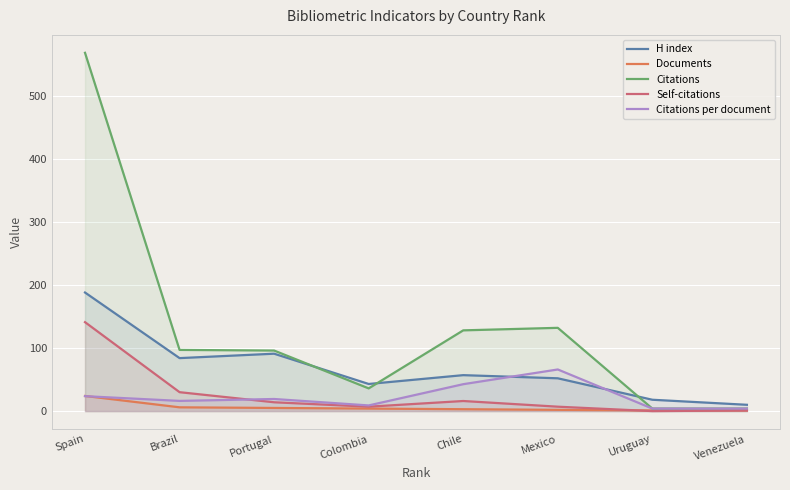

The value of Documents at Mexico is 2.6. True or false?

False